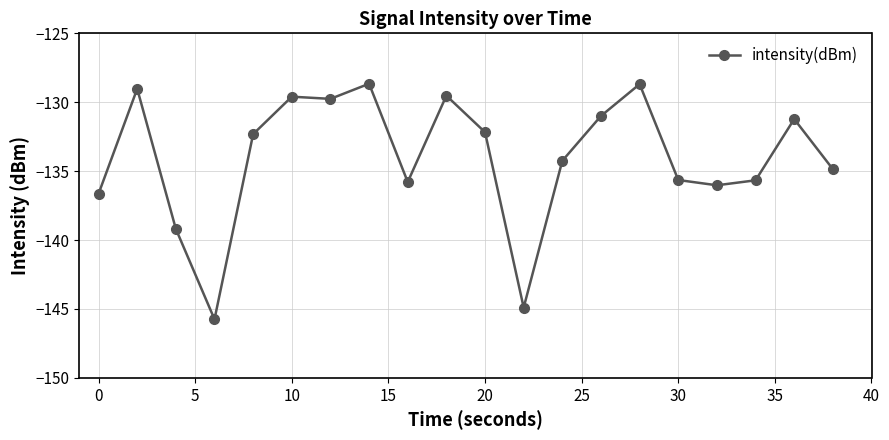

What is the difference between the maximum and minimum values?

17.1